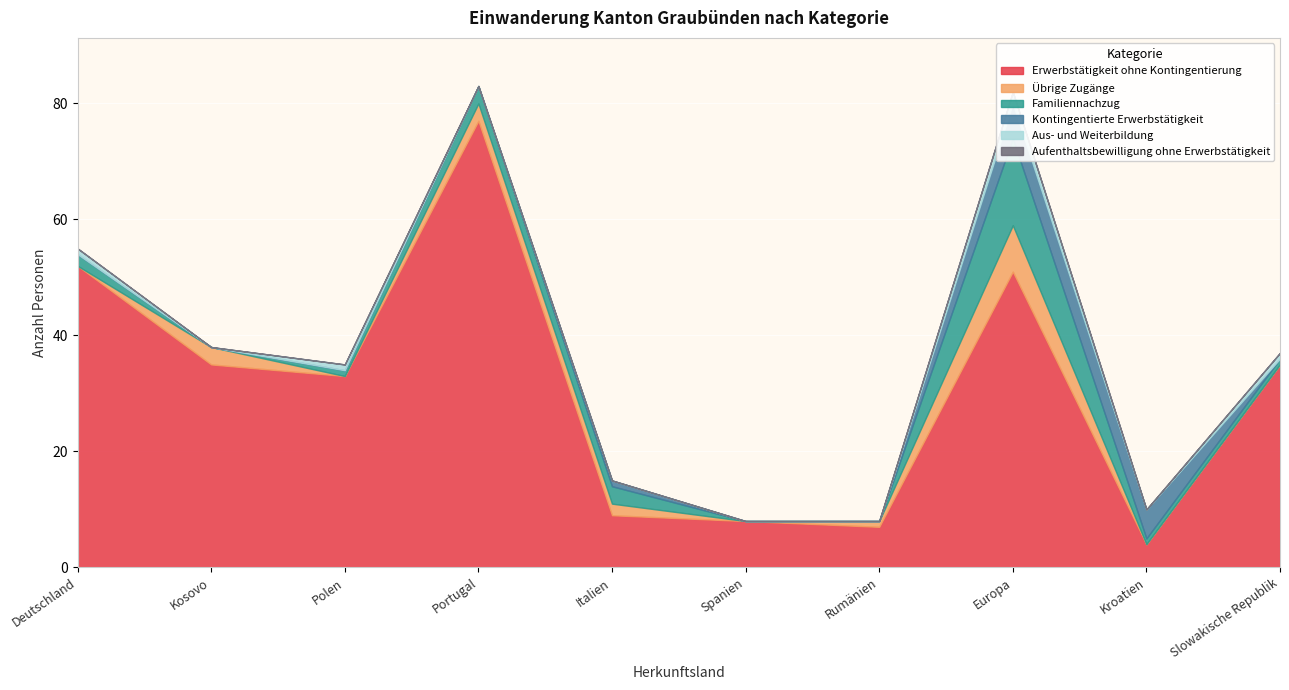

What are all the series names shown in the legend?

Erwerbstätigkeit ohne Kontingentierung, Übrige Zugänge, Familiennachzug, Kontingentierte Erwerbstätigkeit, Aus- und Weiterbildung, Aufenthaltsbewilligung ohne Erwerbstätigkeit